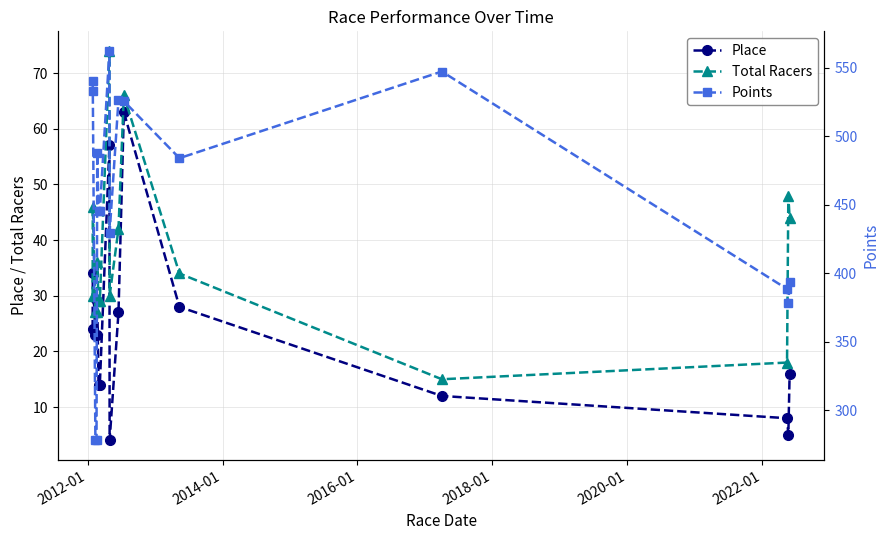

What are all the series names shown in the legend?

Place, Total Racers, Points